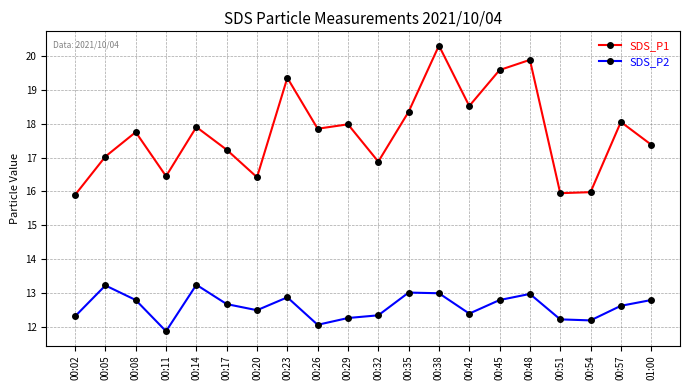

What is the maximum value for SDS_P1?

20.3